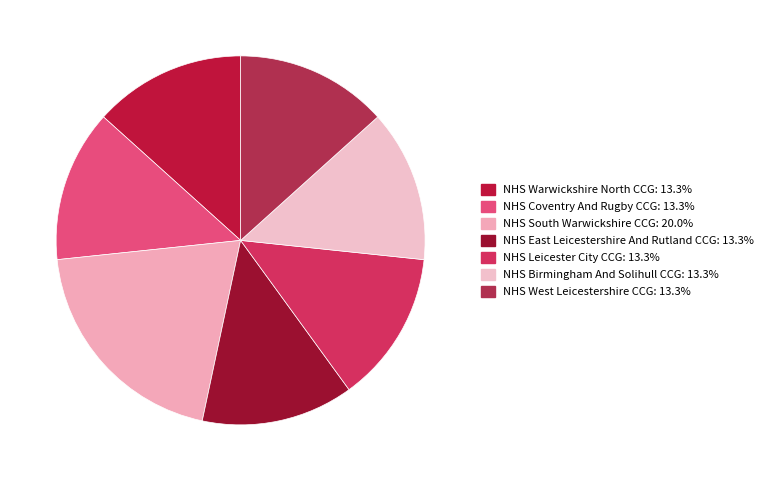

Is the sum of NHS West Leicestershire CCG and NHS East Leicestershire And Rutland CCG greater than half?

No